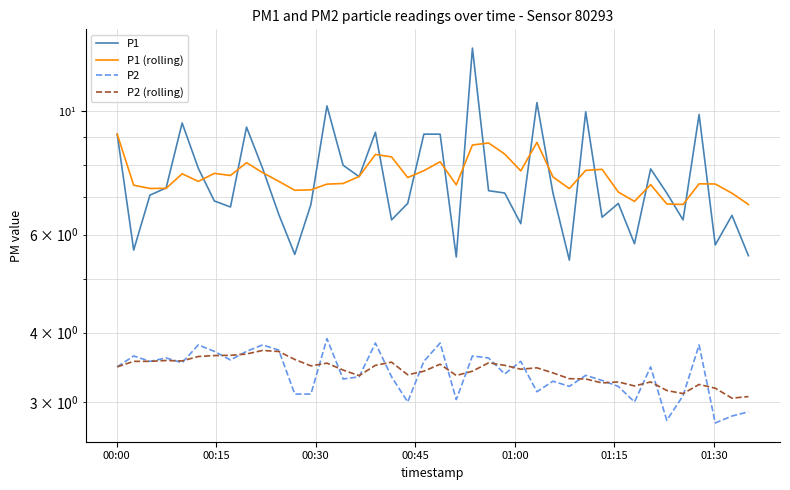

True or false: P1 (rolling) has a value of 10.1 at 12.

False